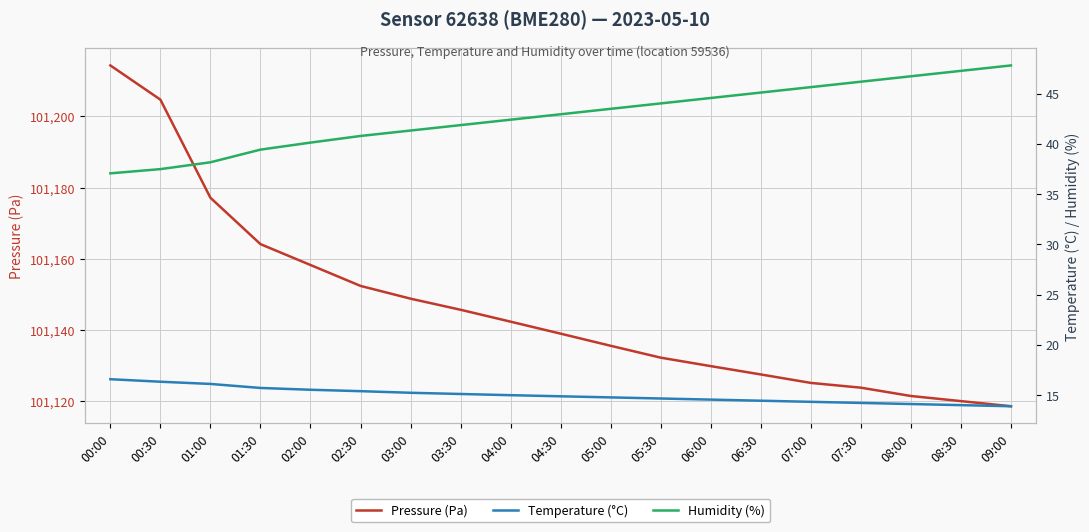

List the labels in order of temperature value, largest first.

00:00, 00:30, 01:00, 01:30, 02:00, 02:30, 03:00, 03:30, 04:00, 04:30, 05:00, 05:30, 06:00, 06:30, 07:00, 07:30, 08:00, 08:30, 09:00